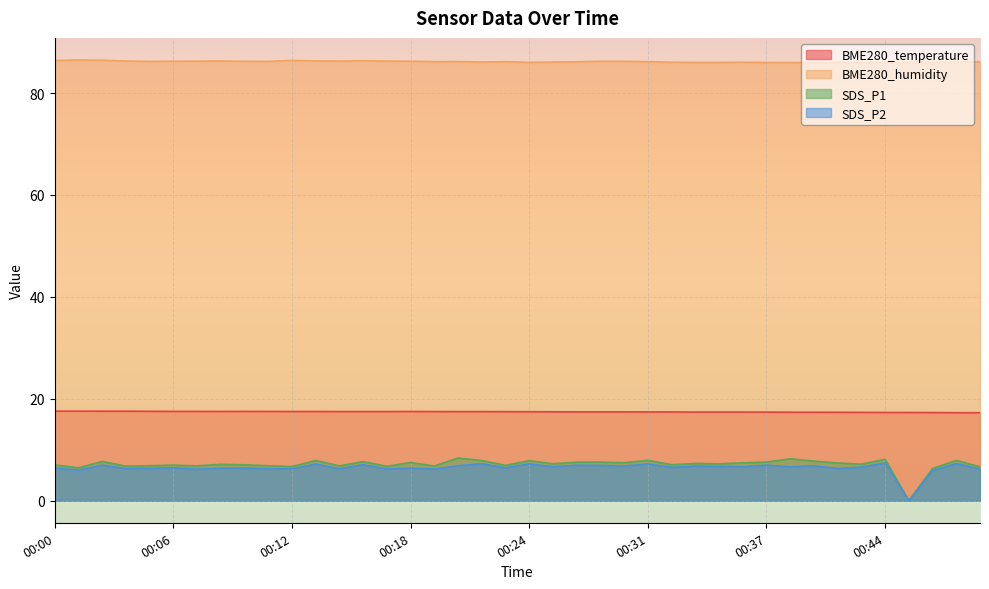

Is it true that SDS_P1 equals 6.9 at 00:23?

True